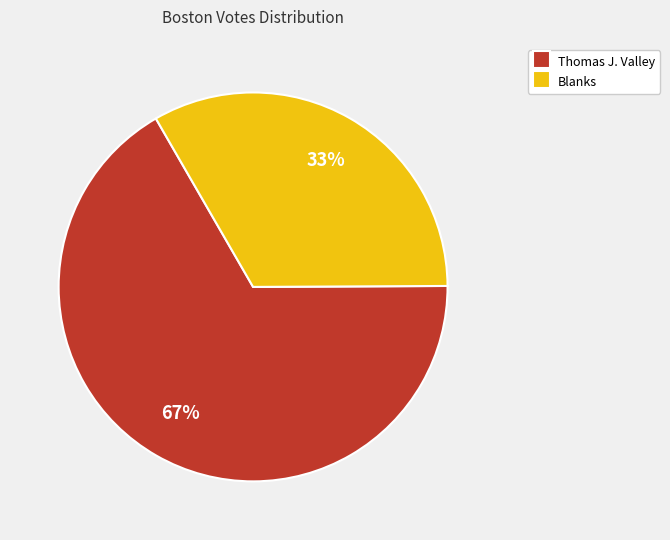

Is there a majority slice in this chart?

Yes